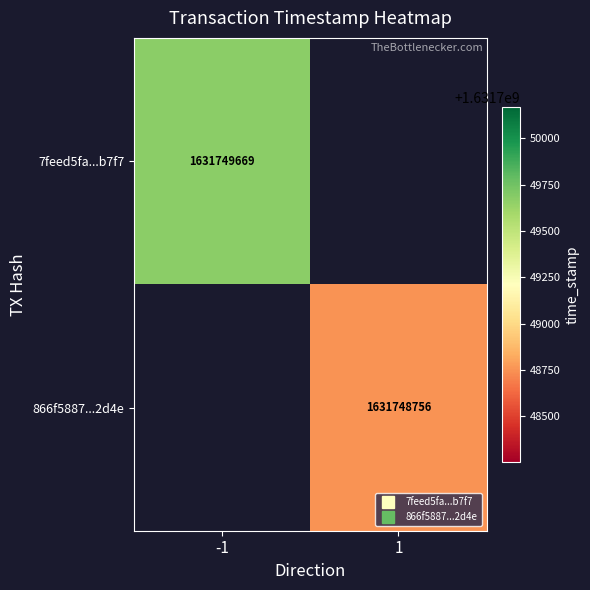

Which series has the widest spread of values?

7feed5fa9105e8ea5e1b92901ae2b7f7f0379b2